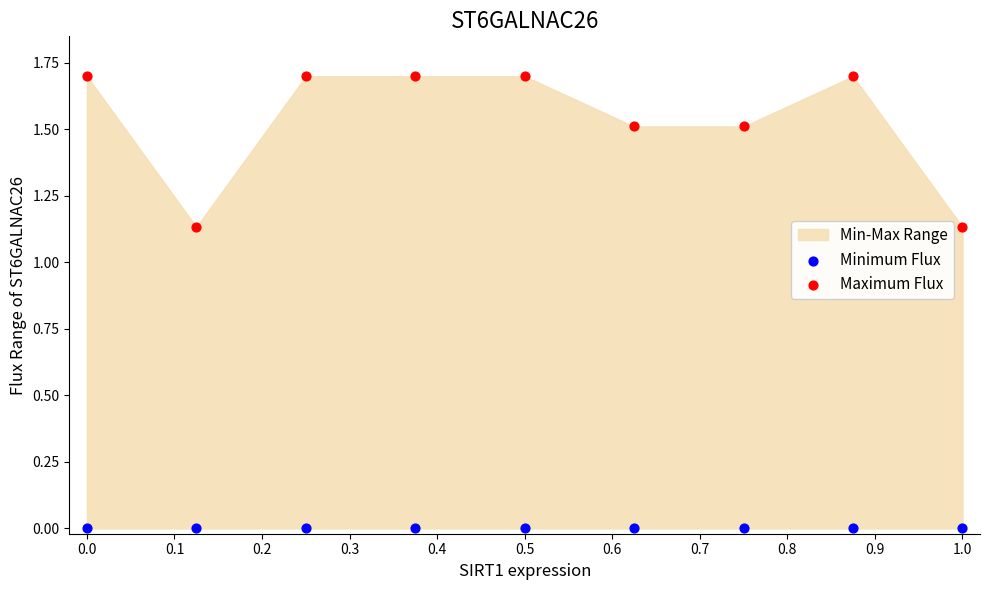

Which series reaches the minimum Y coordinate?

Minimum Flux